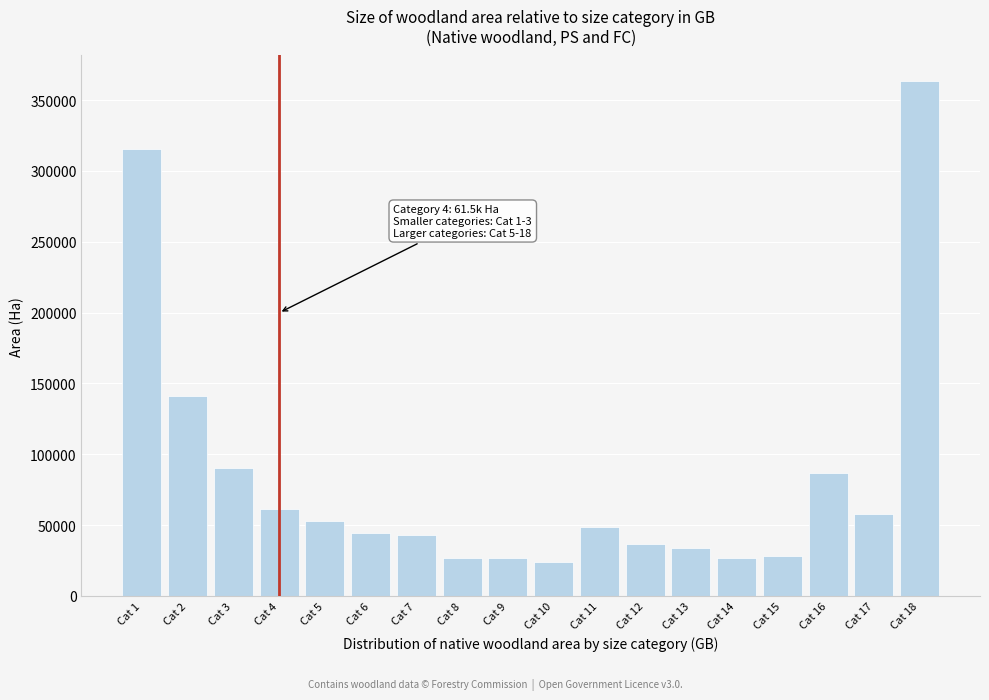

Is it true that the value at Cat 12 is 65744.5?

False